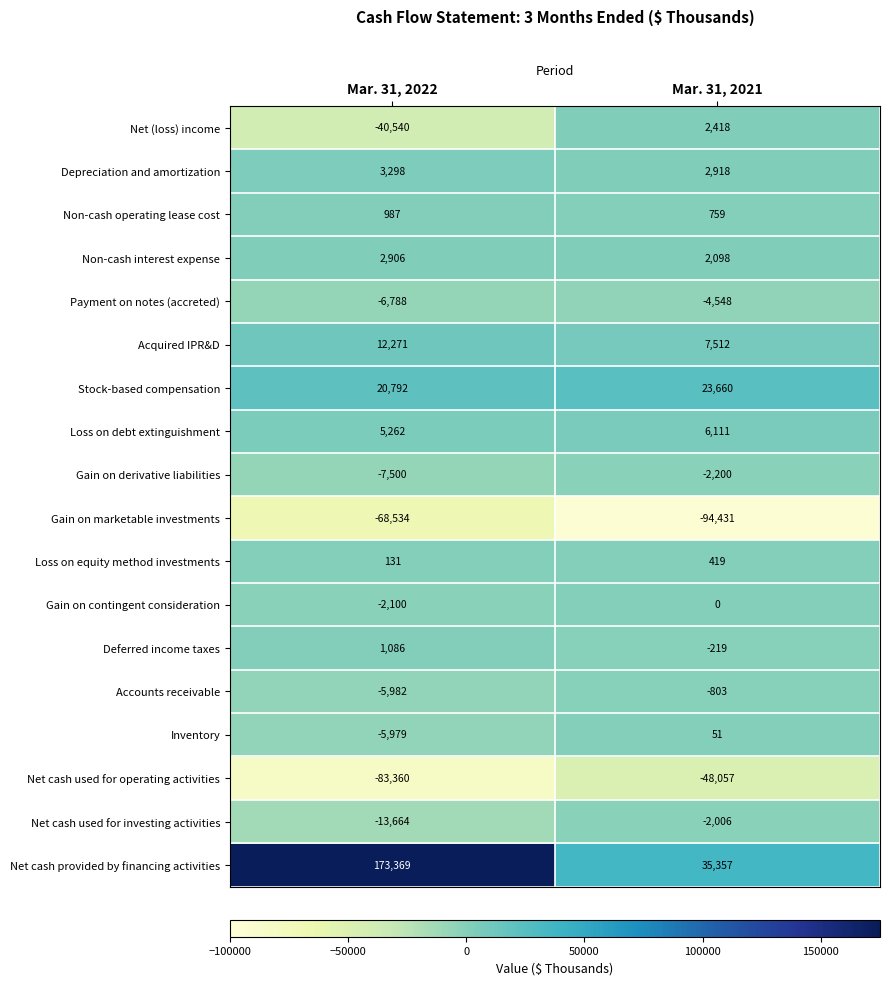

What is the total value across all series at Mar. 31, 2022?

-14345